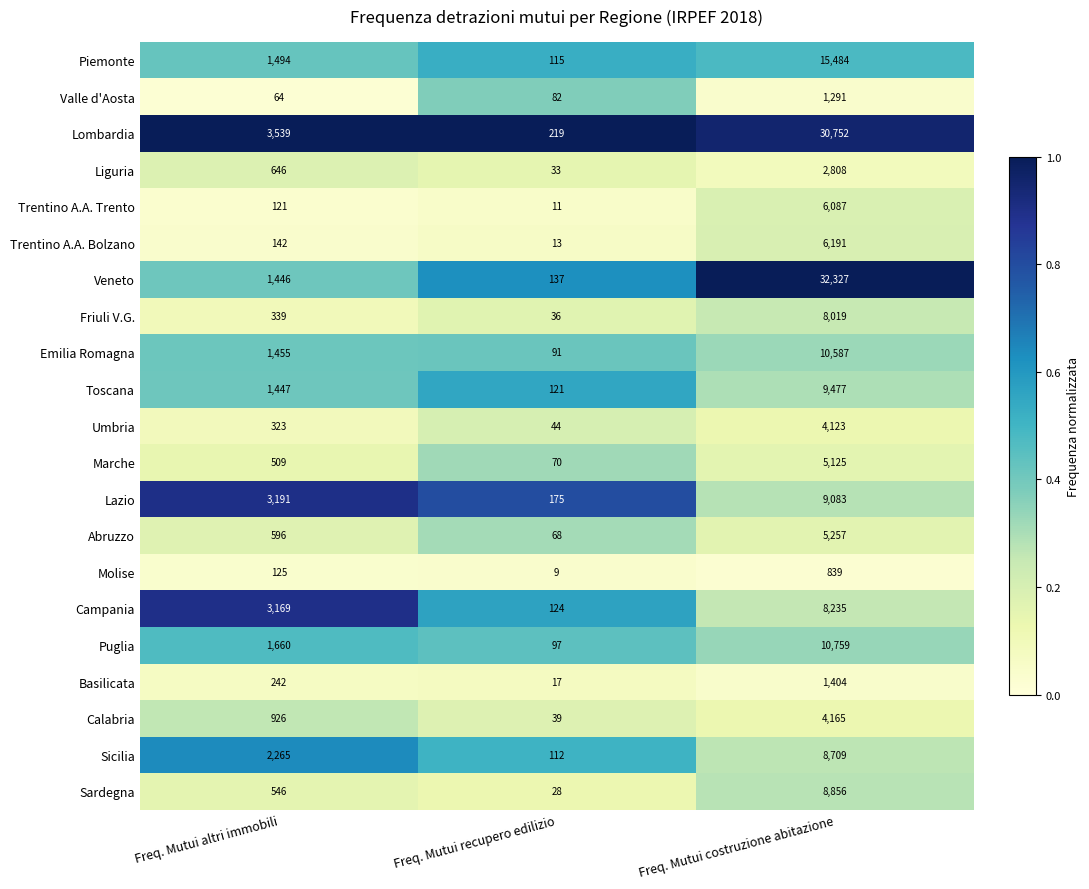

What is the sum of the Campania values at Freq. Mutui recupero edilizio and Freq. Mutui costruzione abitazione?

8359